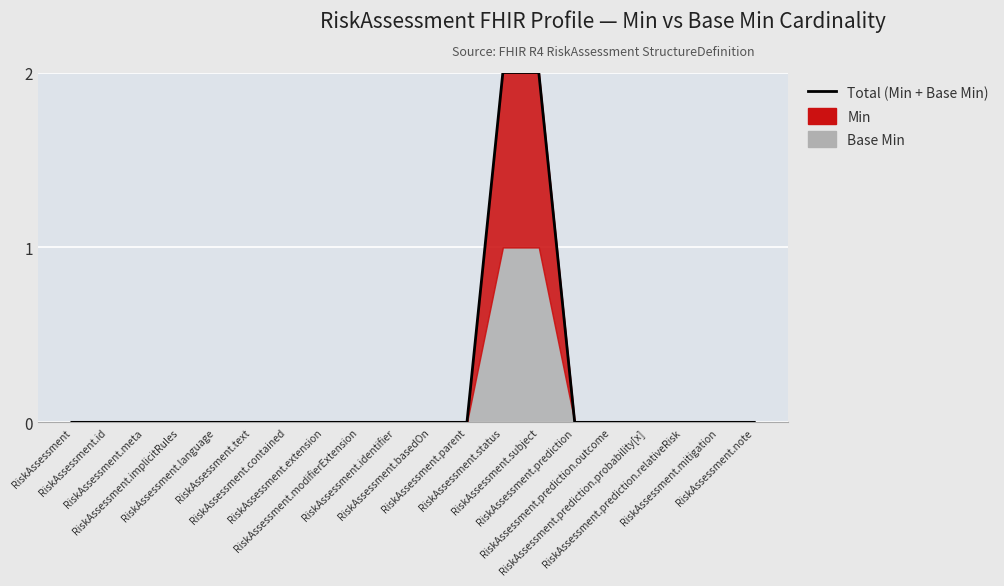

What is the greatest value displayed?

2